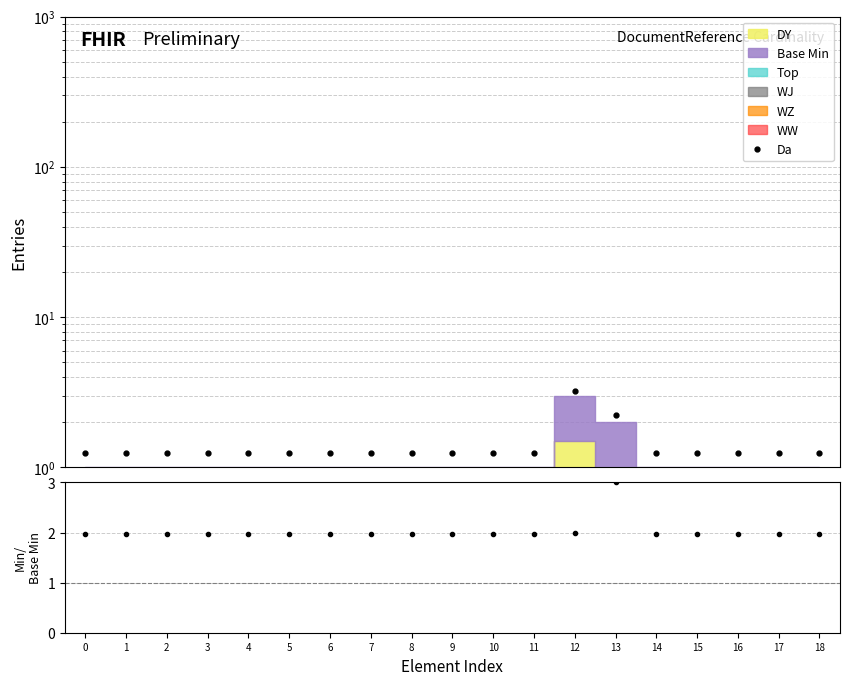

Reading left to right, transcribe all the data shown in this chart.

Da: 1.2	1.2	1.2	1.2	1.2	1.2	1.2	1.2	1.2	1.2	1.2	1.2	3.2	2.2	1.2	1.2	1.2	1.2	1.2
Min/Base Min: 2.0	2.0	2.0	2.0	2.0	2.0	2.0	2.0	2.0	2.0	2.0	2.0	2.0	3.0	2.0	2.0	2.0	2.0	2.0